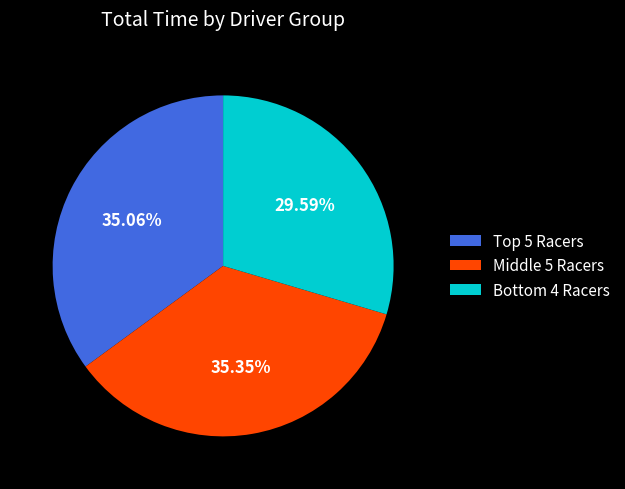

How many segments does this pie chart have?

3